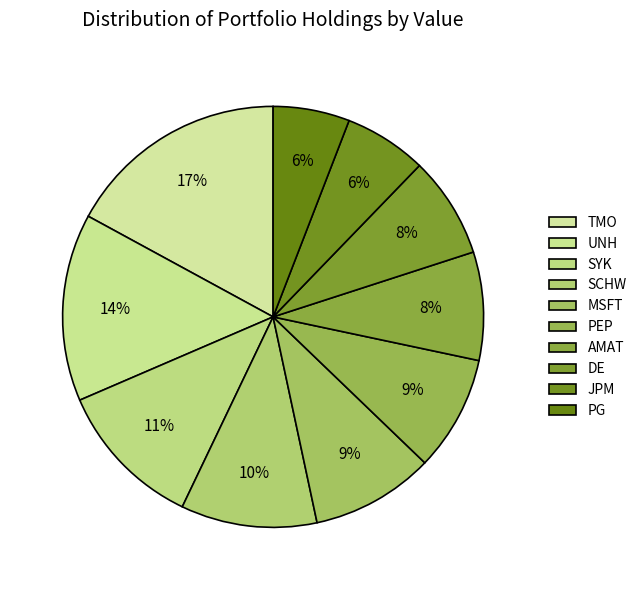

Count the number of slices in the pie.

10